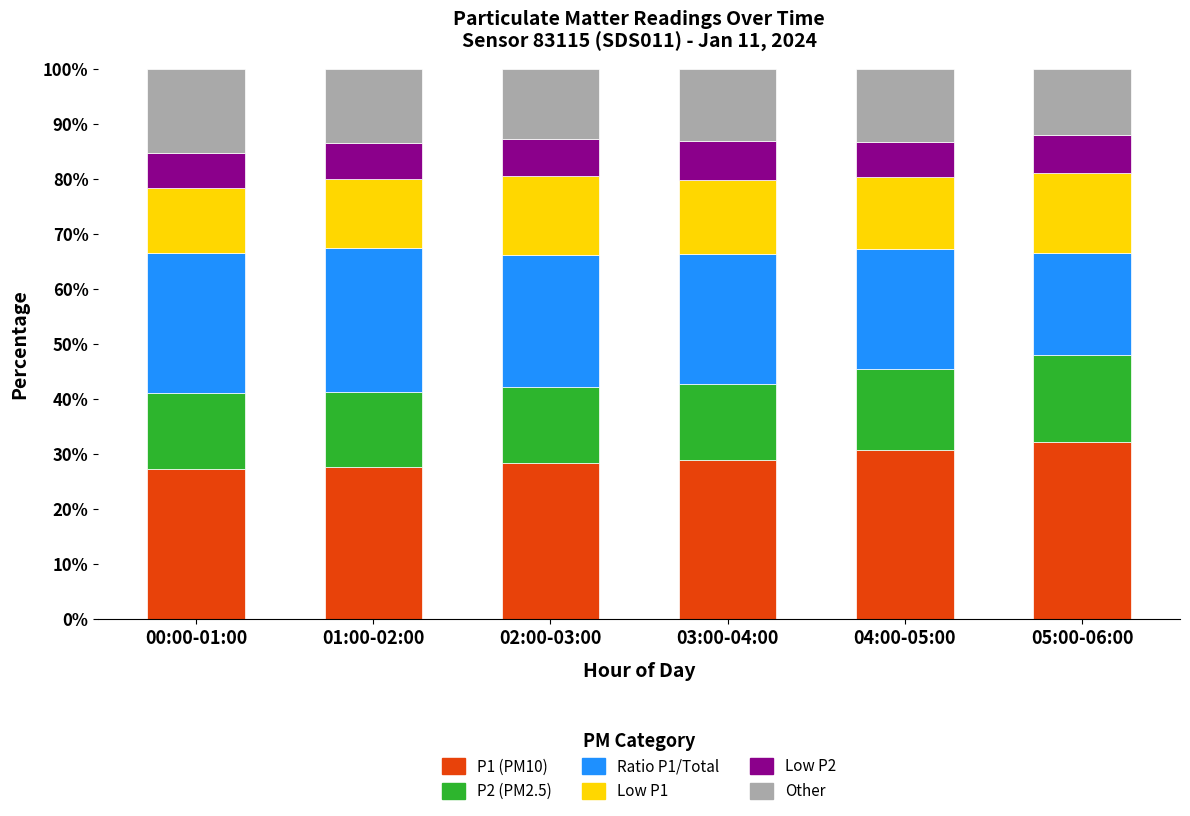

What is the total value across all series at 02:00-03:00?

100.0